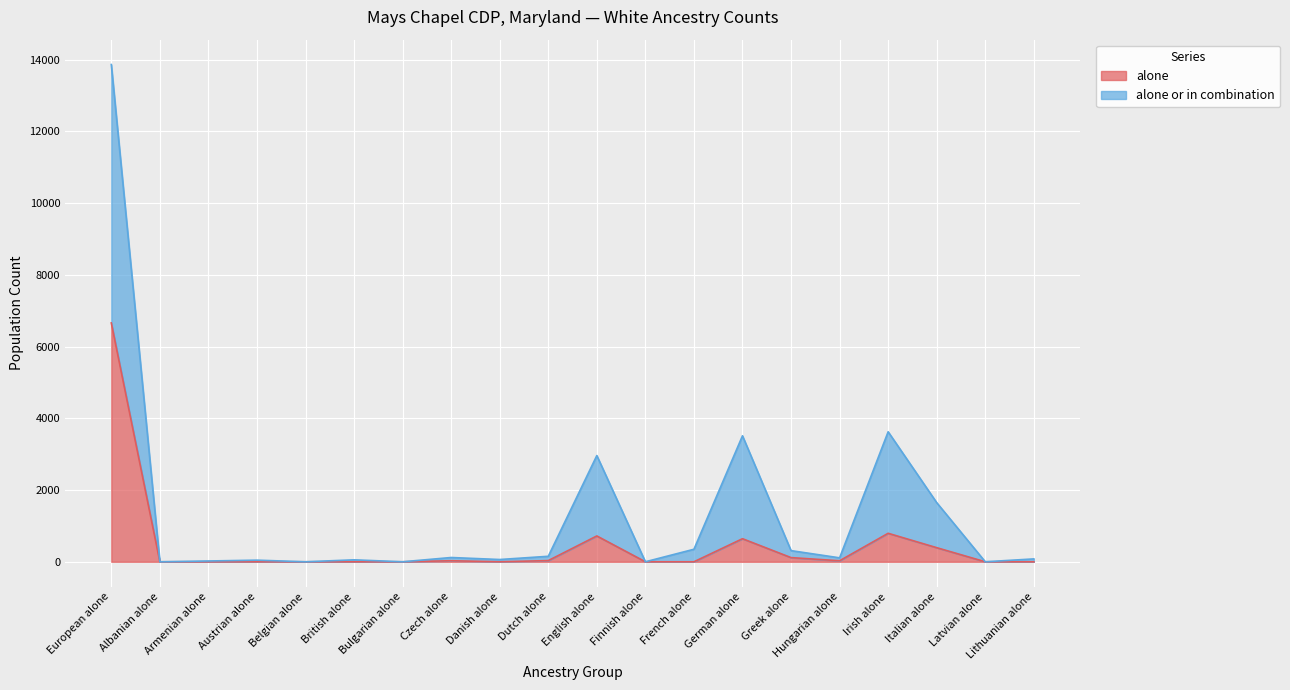

True or false: alone or in combination and alone intersect in this chart.

False